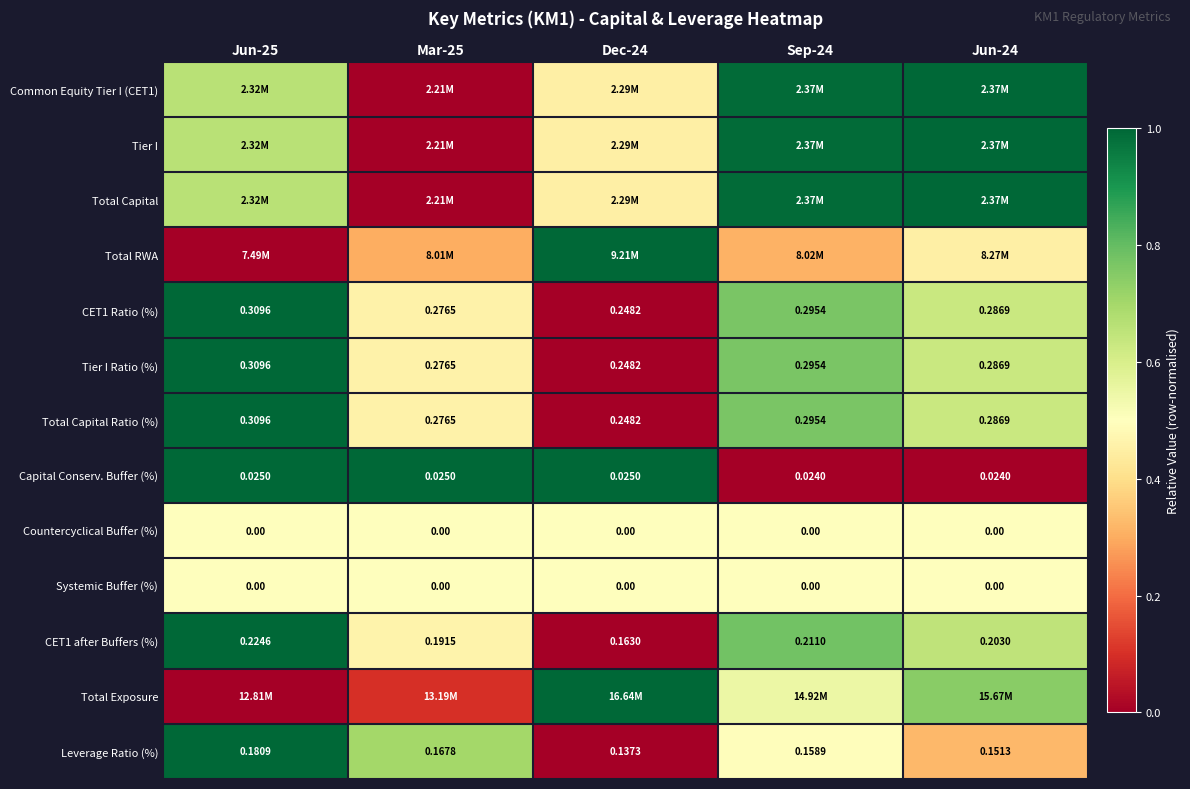

Is the value of CET1 Ratio (%) at Sep-24 greater than the value of Leverage Ratio (%) at Mar-25?

Yes